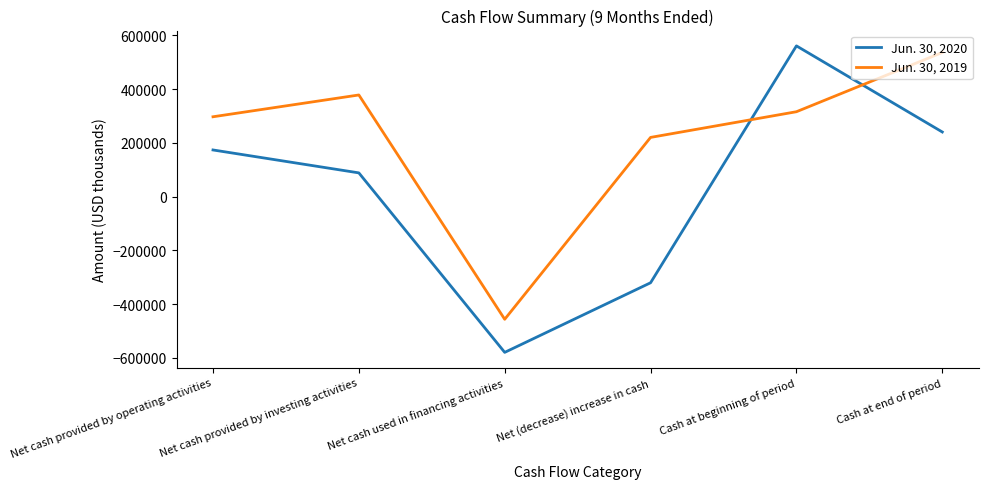

How many values in Jun. 30, 2019 are below zero?

1